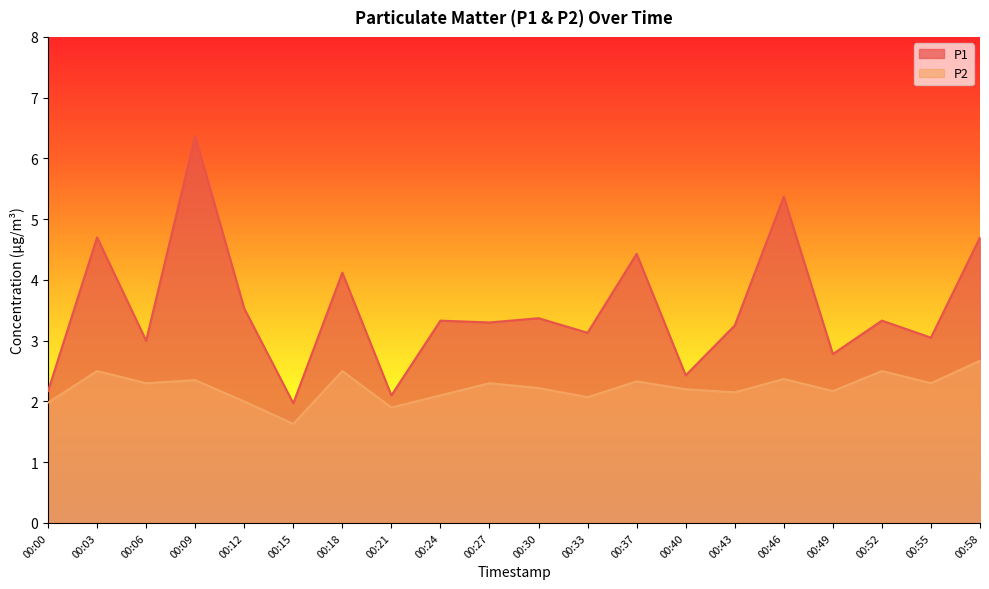

The value of P2 at 00:00 is 3.4. True or false?

False